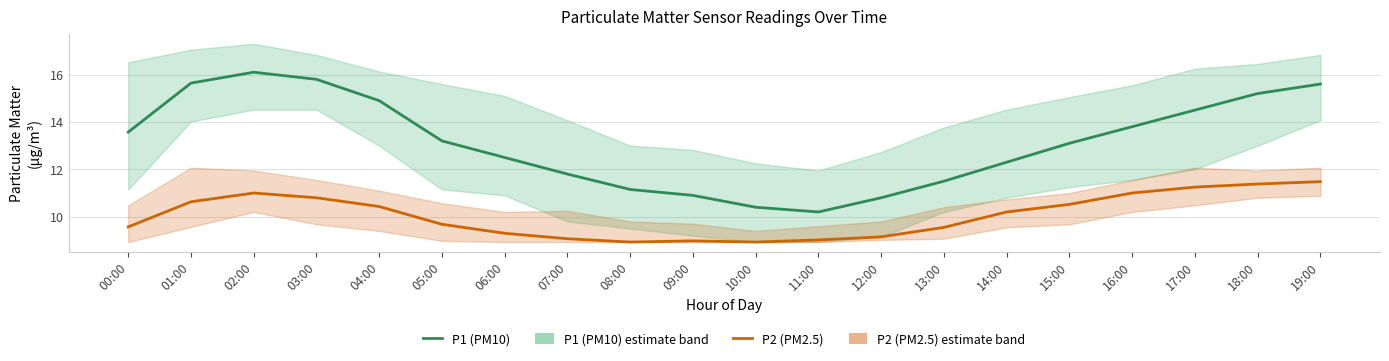

Which series changed the most between 04:00 and 09:00?

P1 (PM10)